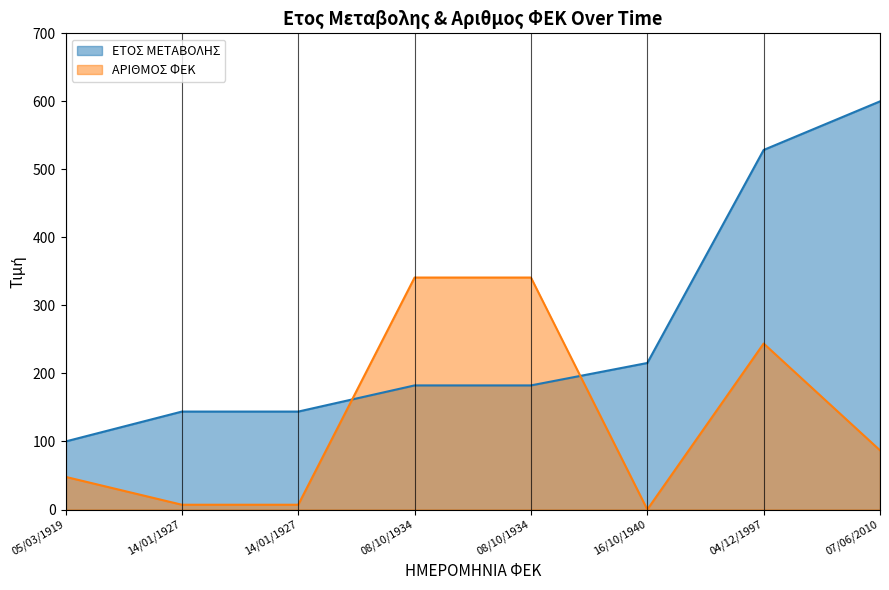

Which series has the largest total across all categories?

ΕΤΟΣ ΜΕΤΑΒΟΛΗΣ